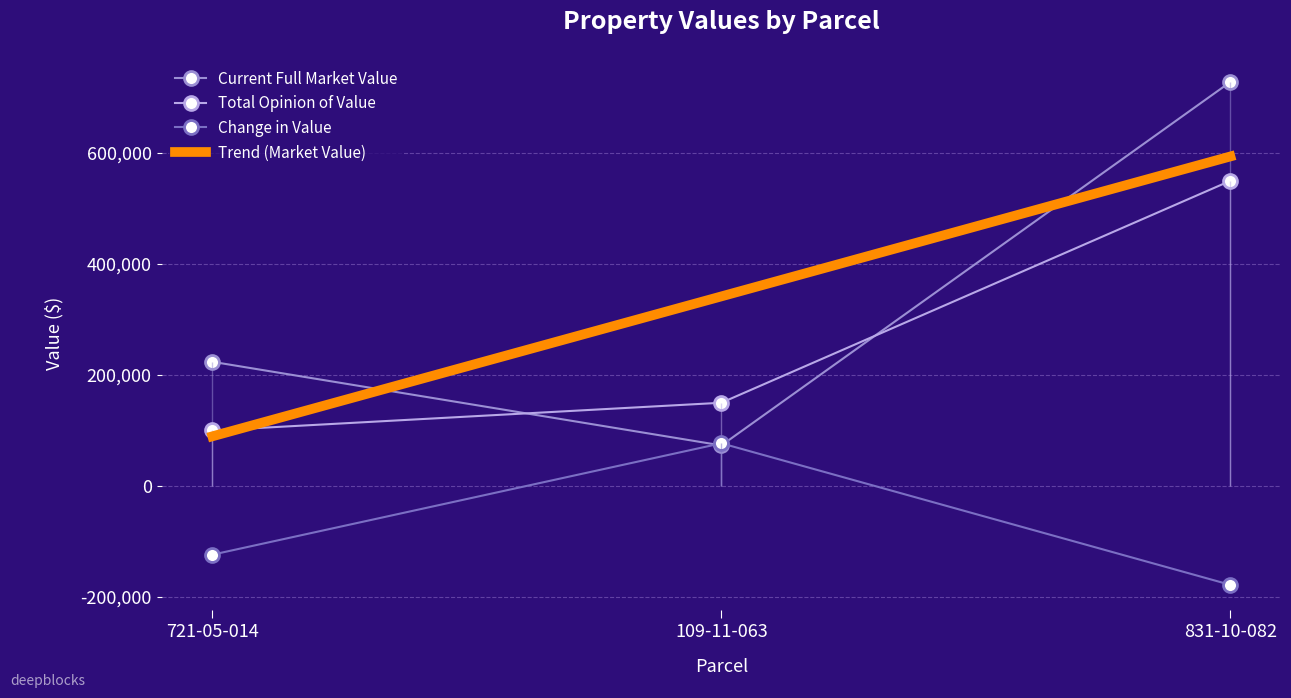

What is the label of the 3rd point from the left?

831-10-082